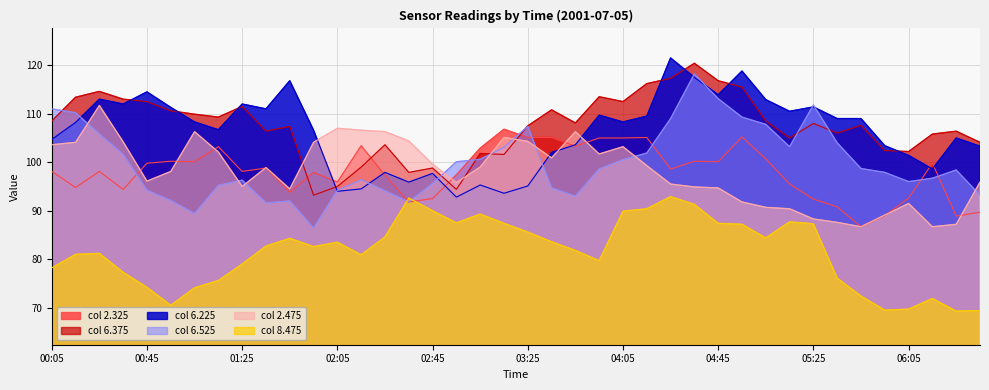

Which series has the widest spread of values?

col 6.525